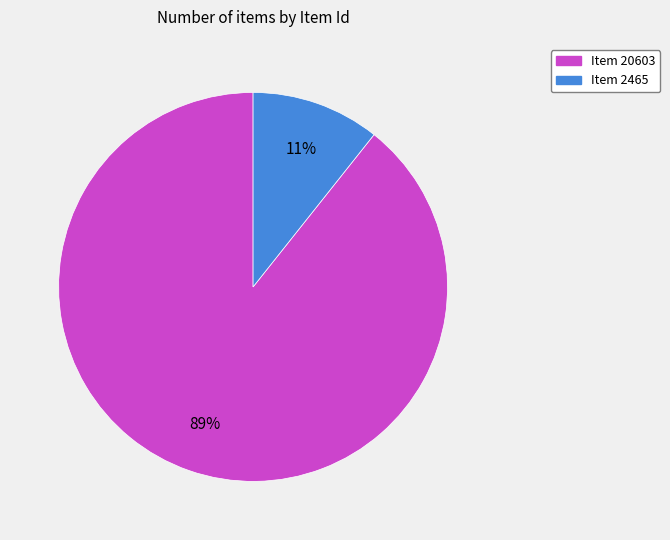

Do Item 2465 and Item 20603 together represent more than half of the pie?

Yes